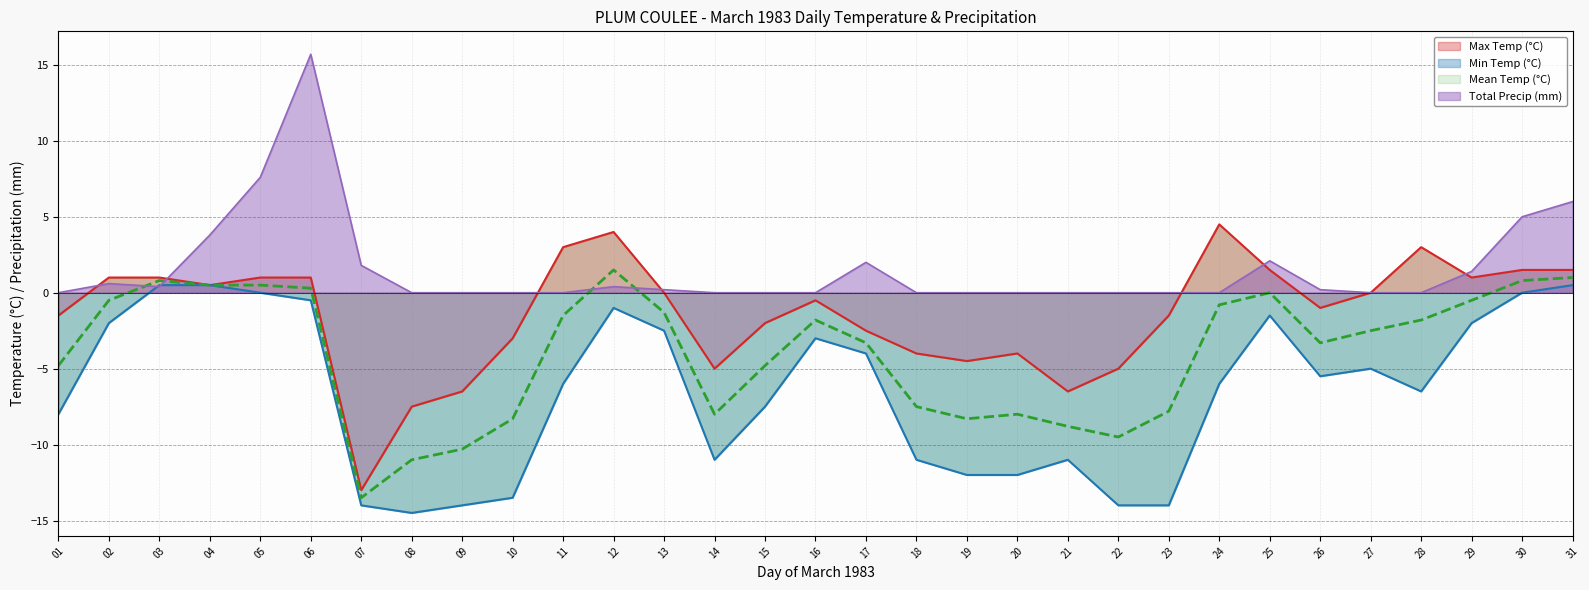

What is the total value across all series at 16?

-5.3